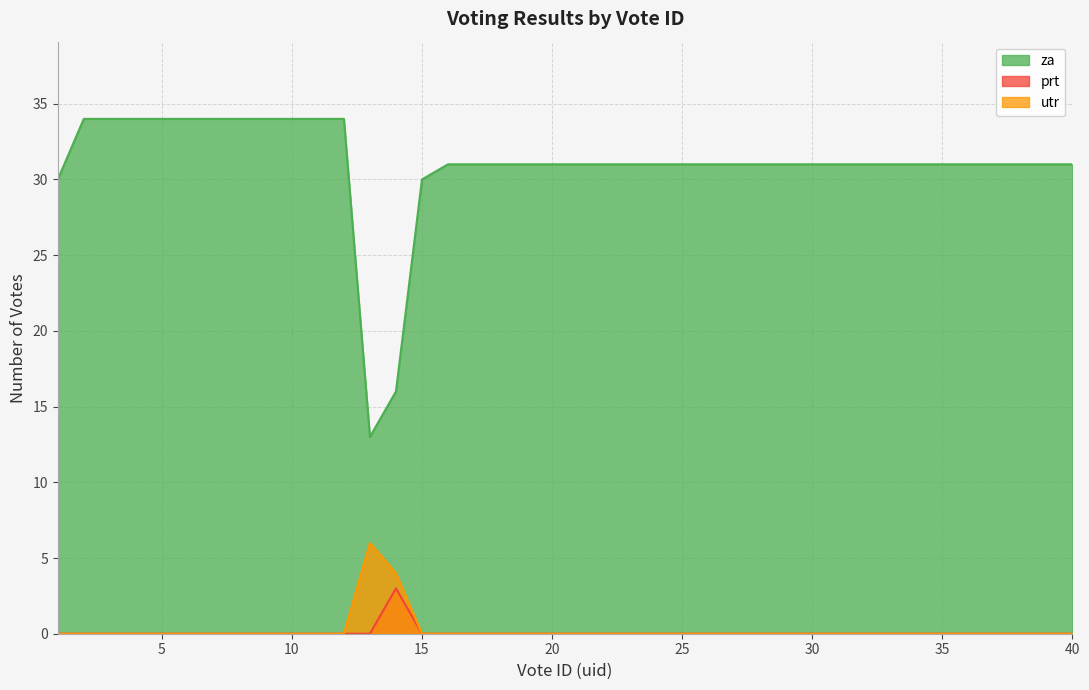

Is it true that prt equals -1 at 38?

False